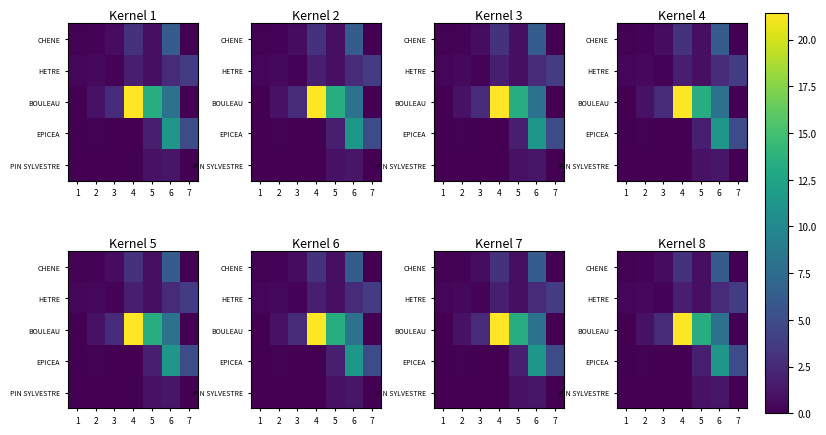

At 5, list the series in order from largest to smallest.

BOULEAU, EPICEA, PIN SYLVESTRE, HETRE, CHENE